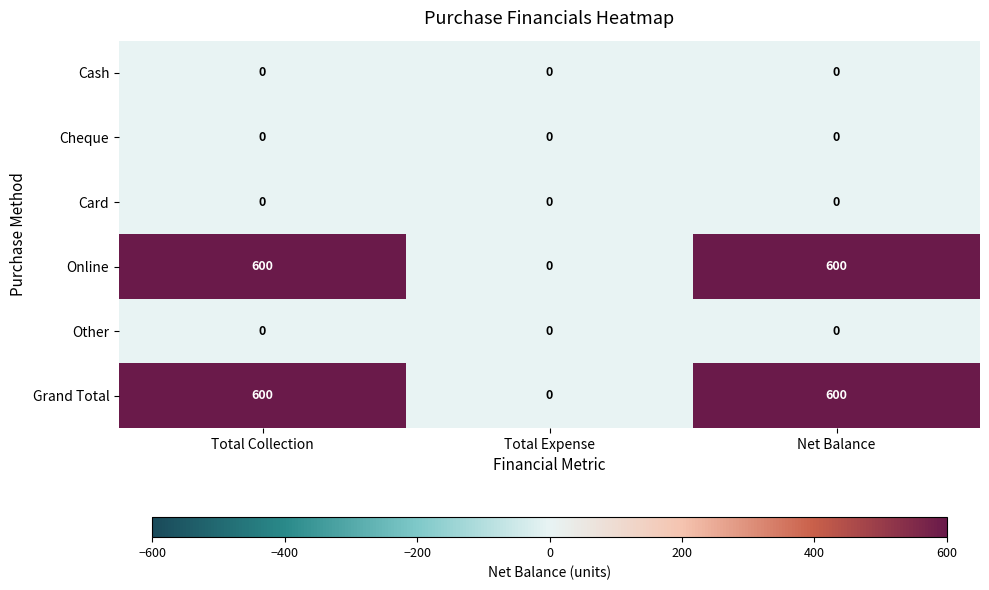

How many series are shown in this chart?

6